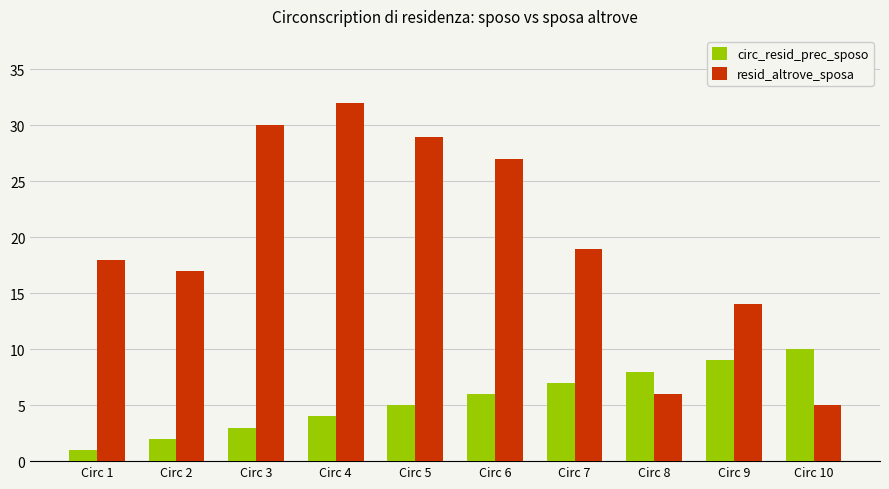

Reading left to right, list all the values displayed in this chart.

circ_resid_prec_sposo: Circ 1=1	Circ 2=2	Circ 3=3	Circ 4=4	Circ 5=5	Circ 6=6	Circ 7=7	Circ 8=8	Circ 9=9	Circ 10=10
resid_altrove_sposa: Circ 1=18	Circ 2=17	Circ 3=30	Circ 4=32	Circ 5=29	Circ 6=27	Circ 7=19	Circ 8=6	Circ 9=14	Circ 10=5